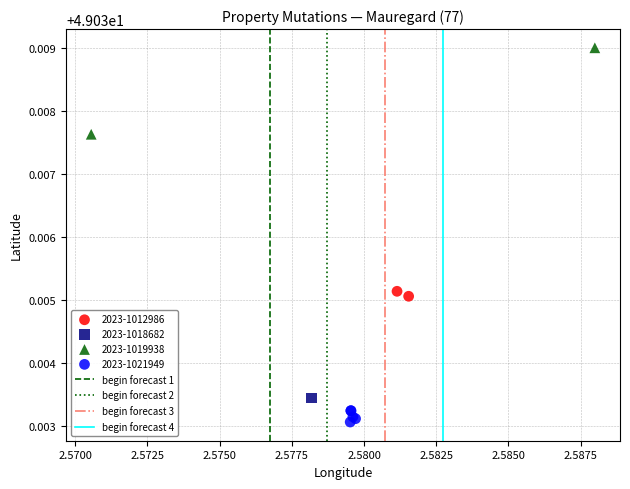

Which series contains the highest Y value?

2023-1019938